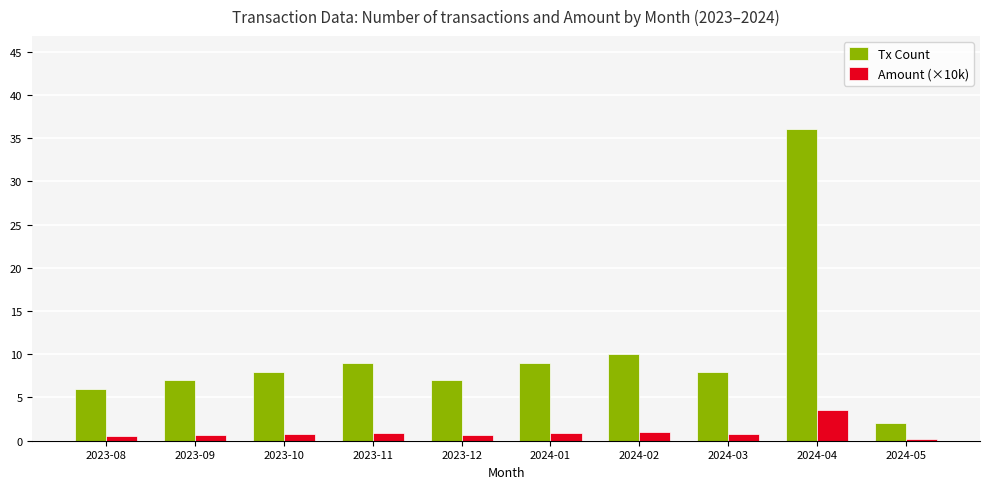

What is the difference between the second highest and second lowest values in the Amount (×10k) series?

0.4